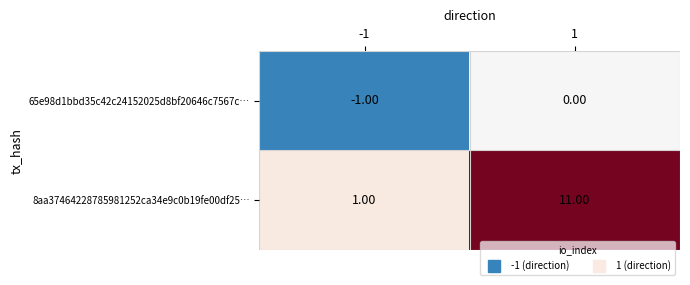

Which series has the largest range (max minus min)?

8aa37464228785981252ca34e9c0b19fe00df25…